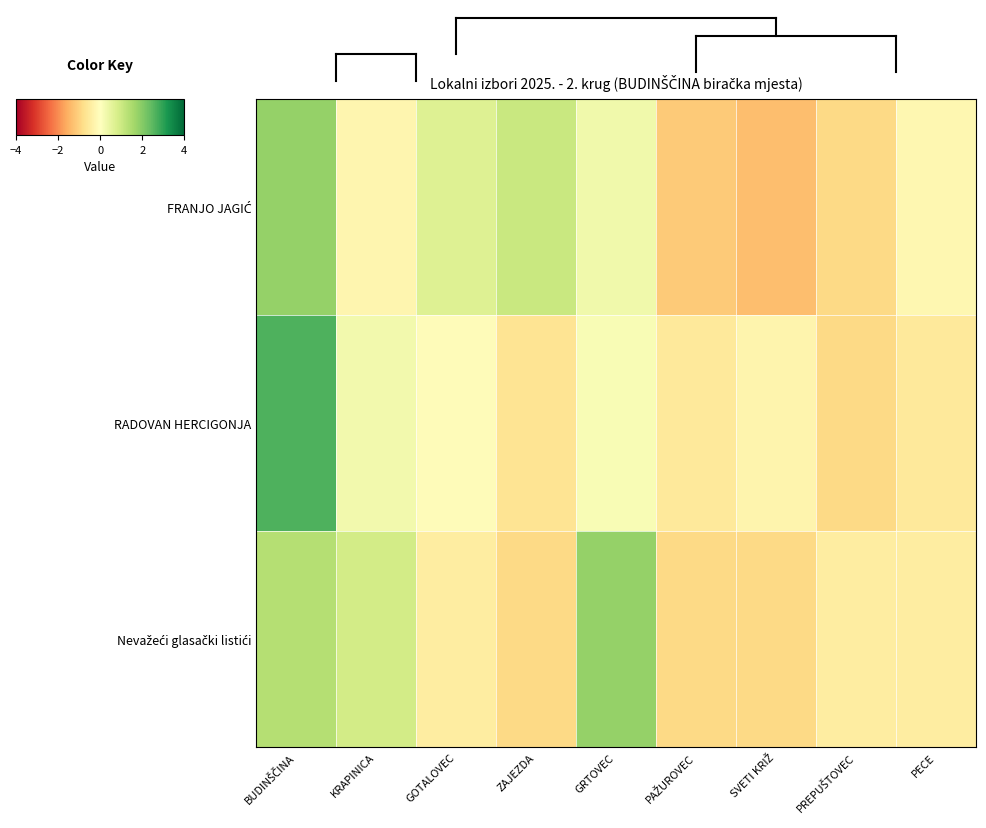

At how many categories does at least one series exceed 0?

5